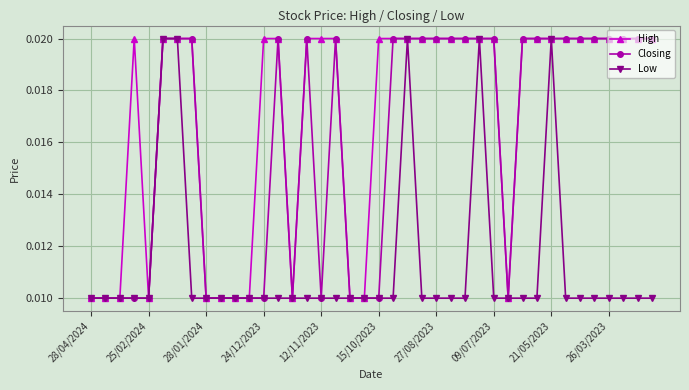

Which series has the largest total across all categories?

High